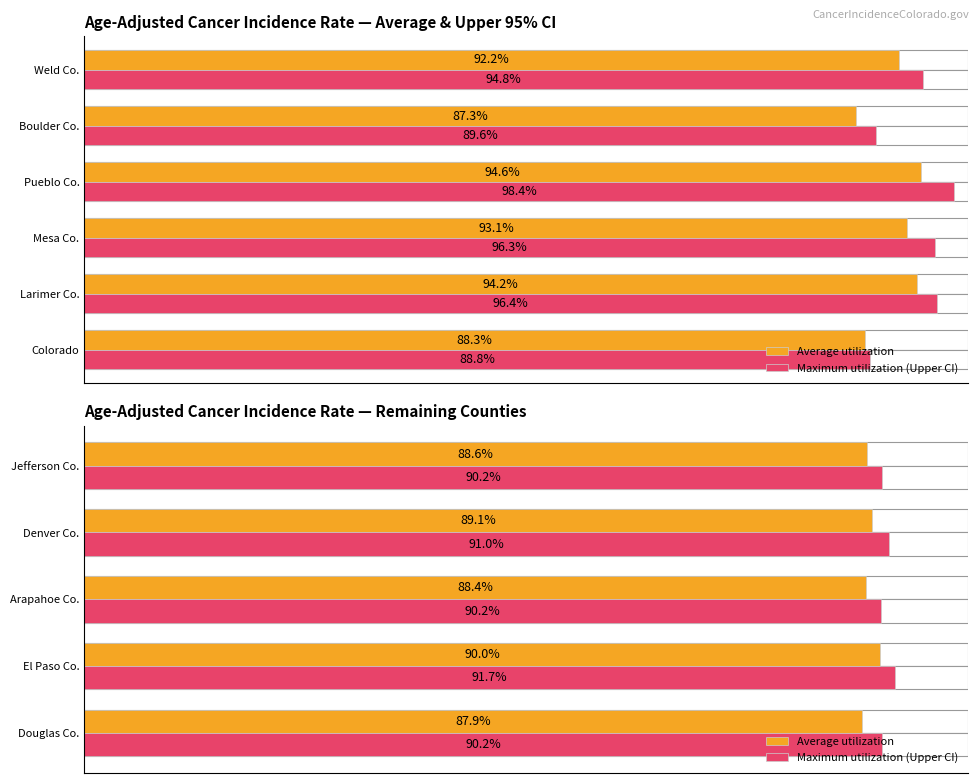

What is the value of the Average utilization bar at the 1st from the left?

87.9